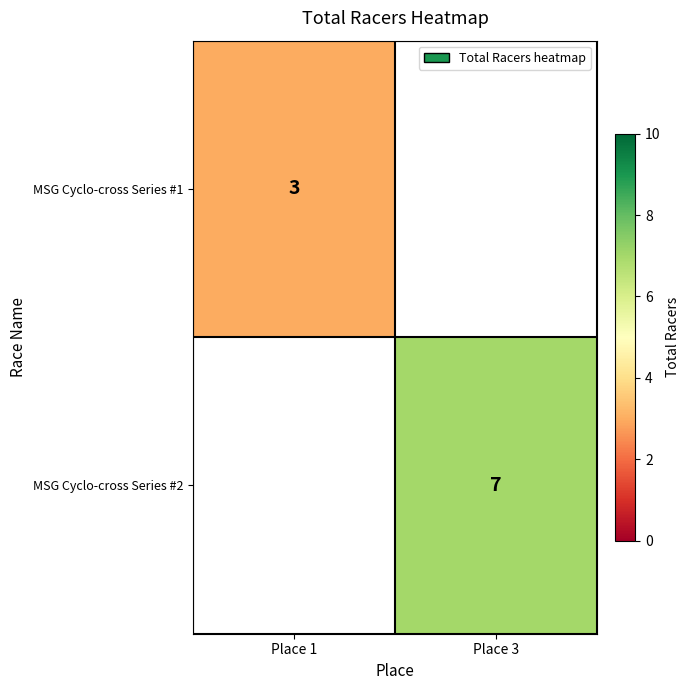

Is it true that MSG Cyclo-cross Series #1 equals 1.8 at Place 1?

False